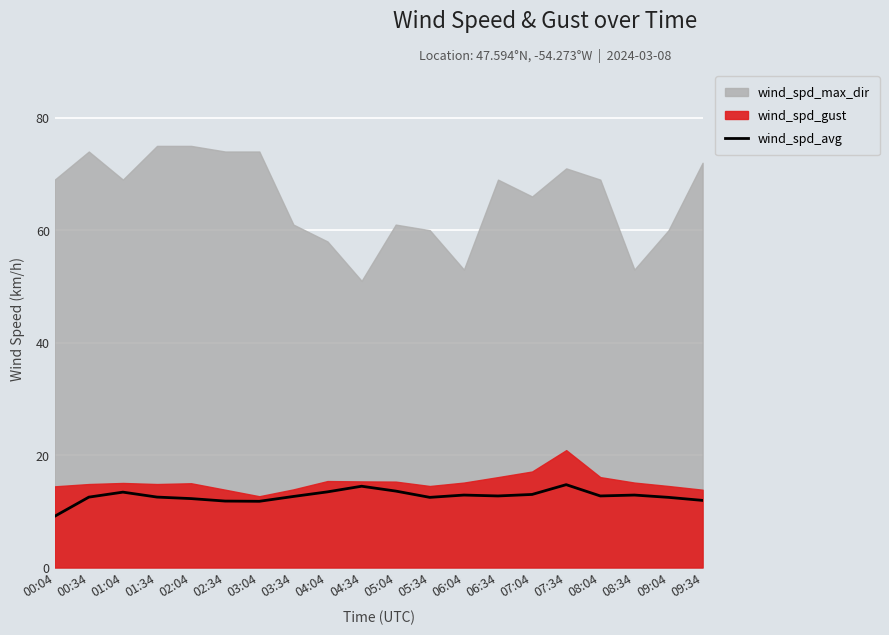

The value of wind_spd_avg at 06:34 is 4.5. True or false?

False